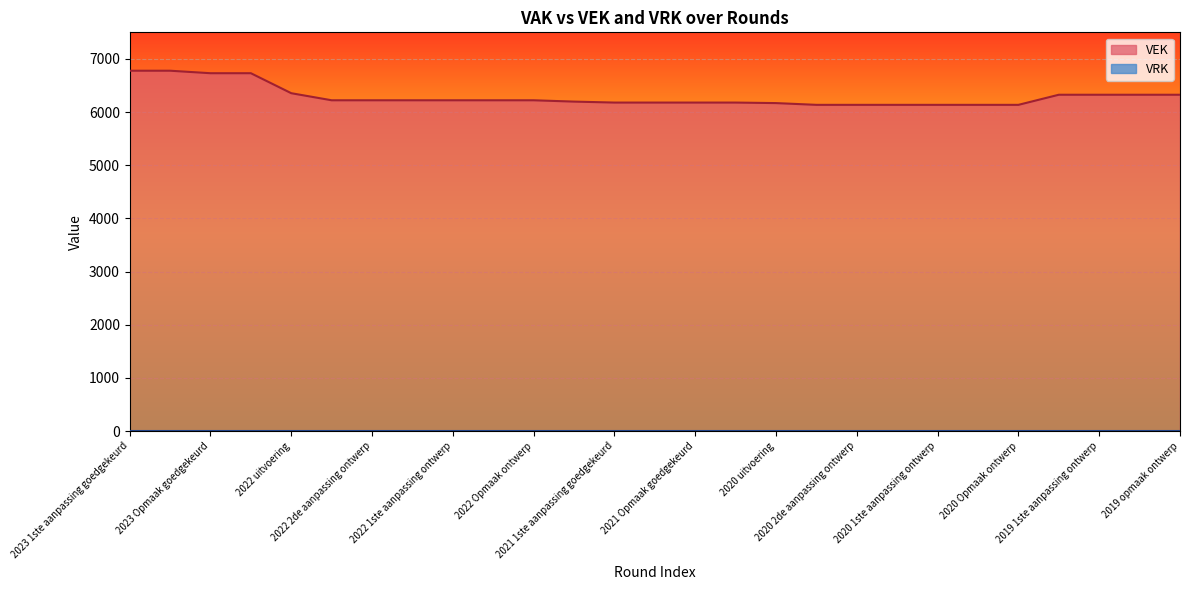

Count the number of data series in this chart.

2